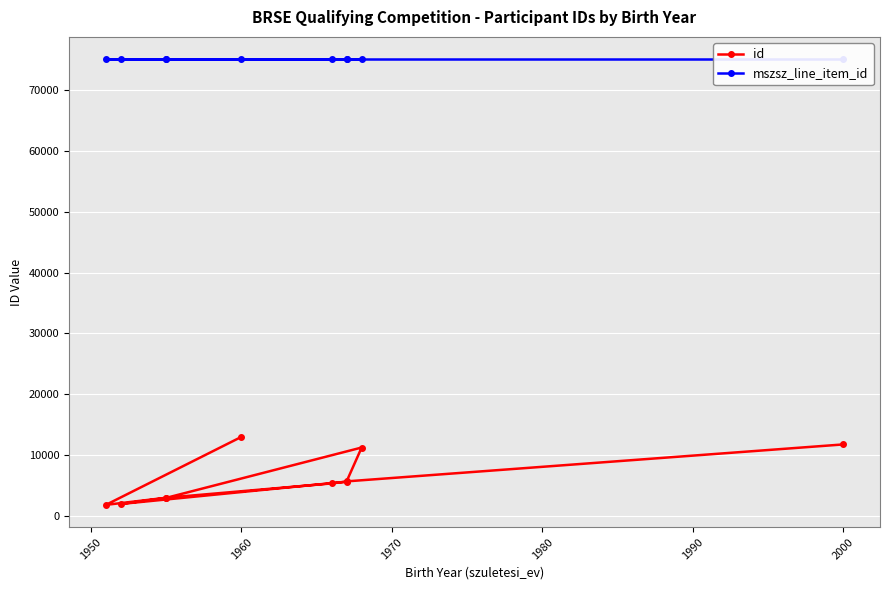

Reading left to right, transcribe all the data shown in this chart.

id: 11775	5710	11268	2998	2003	5667	5375	3021	1854	13009
mszsz_line_item_id: 75028	75028	75028	75028	75028	75028	75028	75028	75028	75028